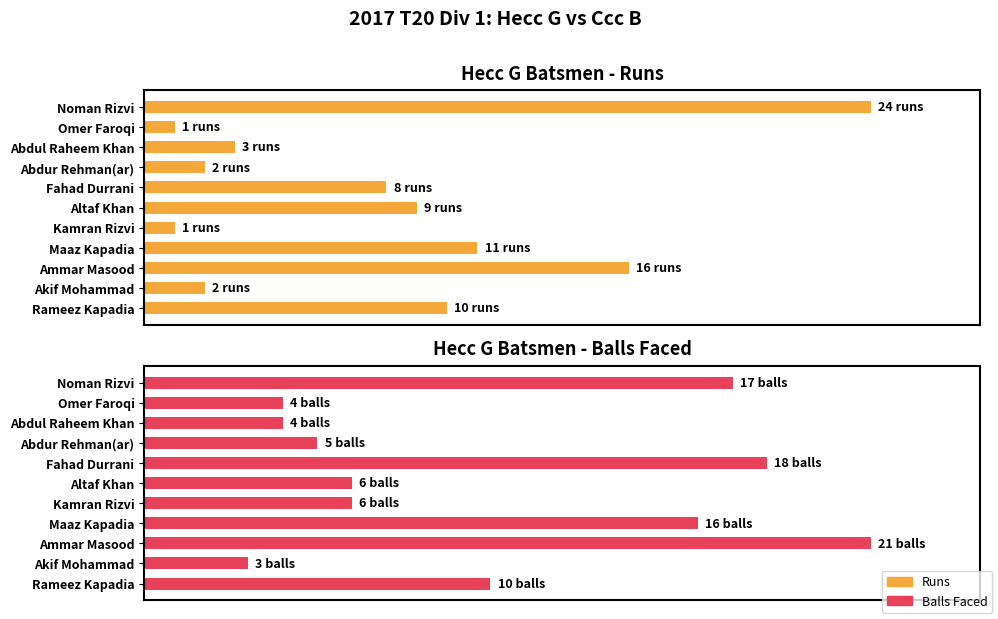

Which series changed the most between Maaz Kapadia and Rameez Kapadia?

Balls Faced